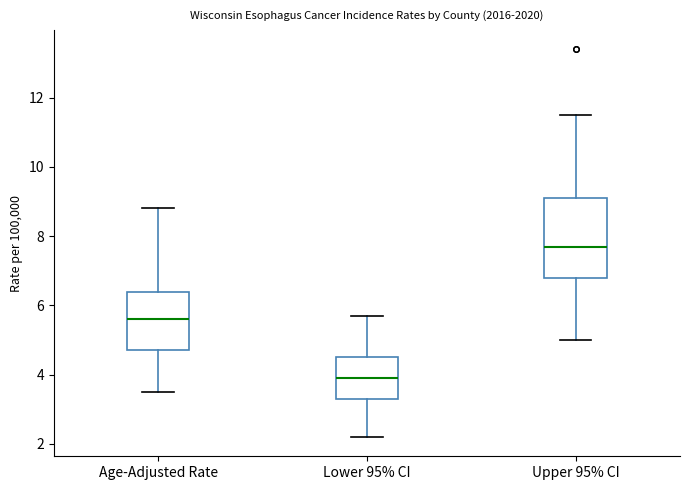

Which box is the tallest, from its lower edge to its upper edge?

Upper 95% CI